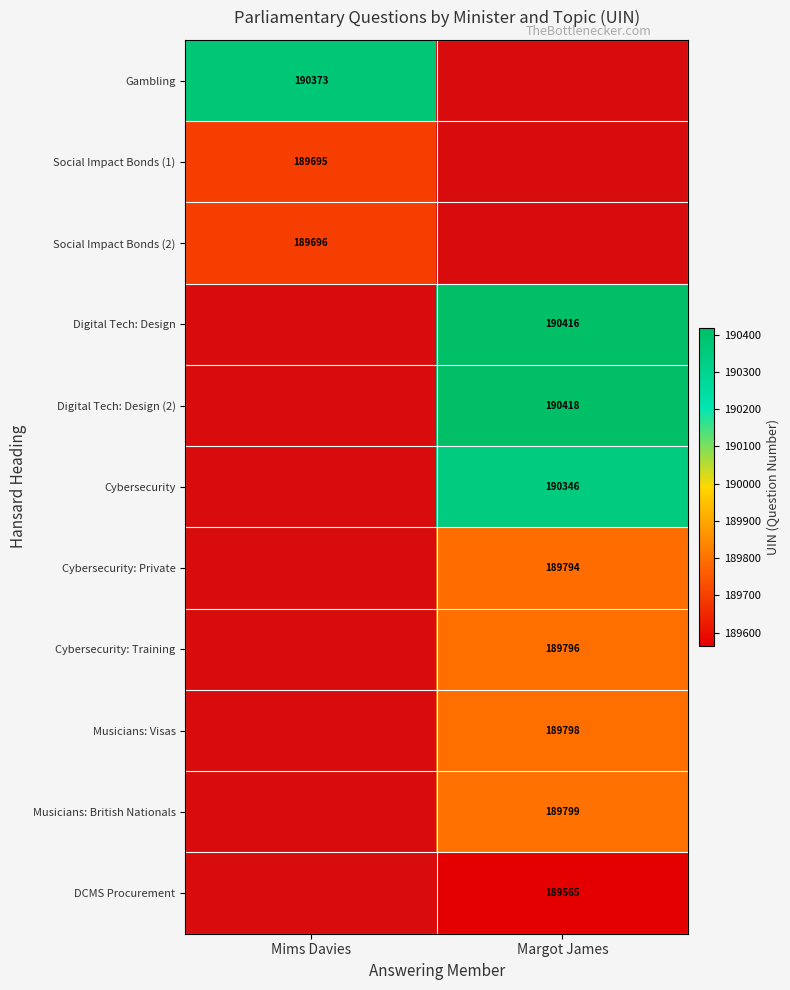

Is it true that Cybersecurity: Private equals 271388 at Margot James?

False